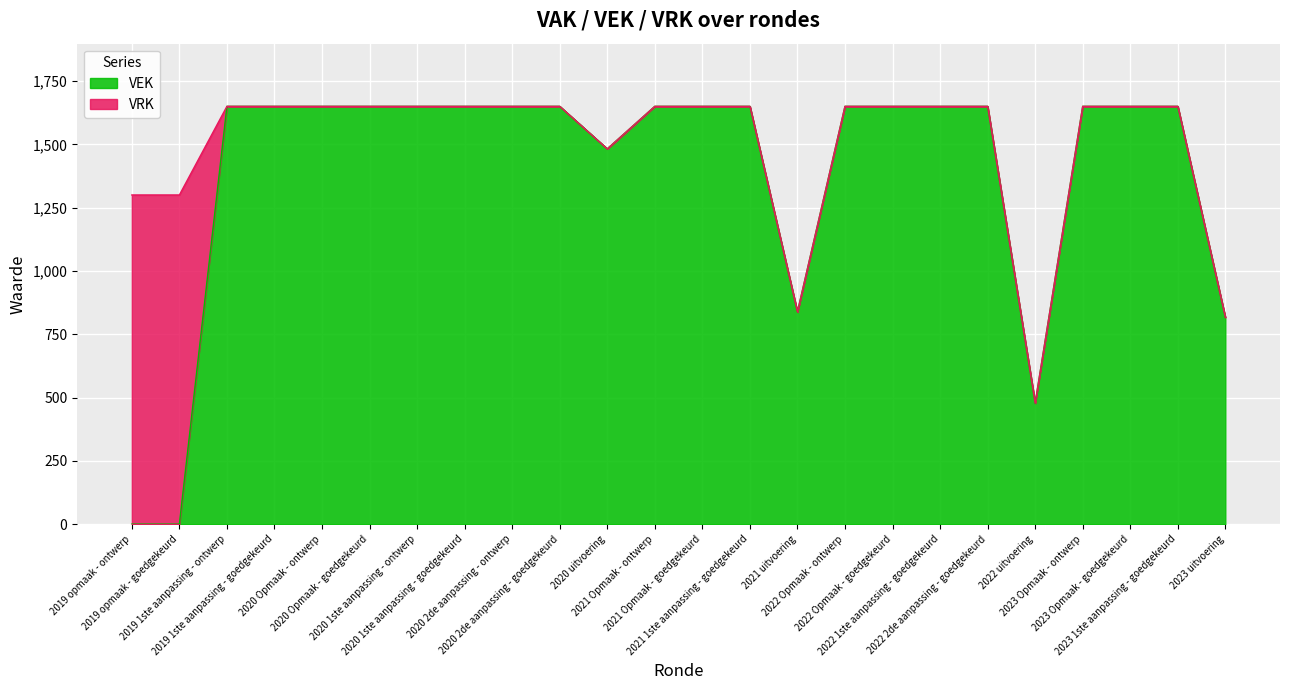

The chart shows a value of 2541 at 2019 1ste aanpassing - ontwerp. True or false?

False